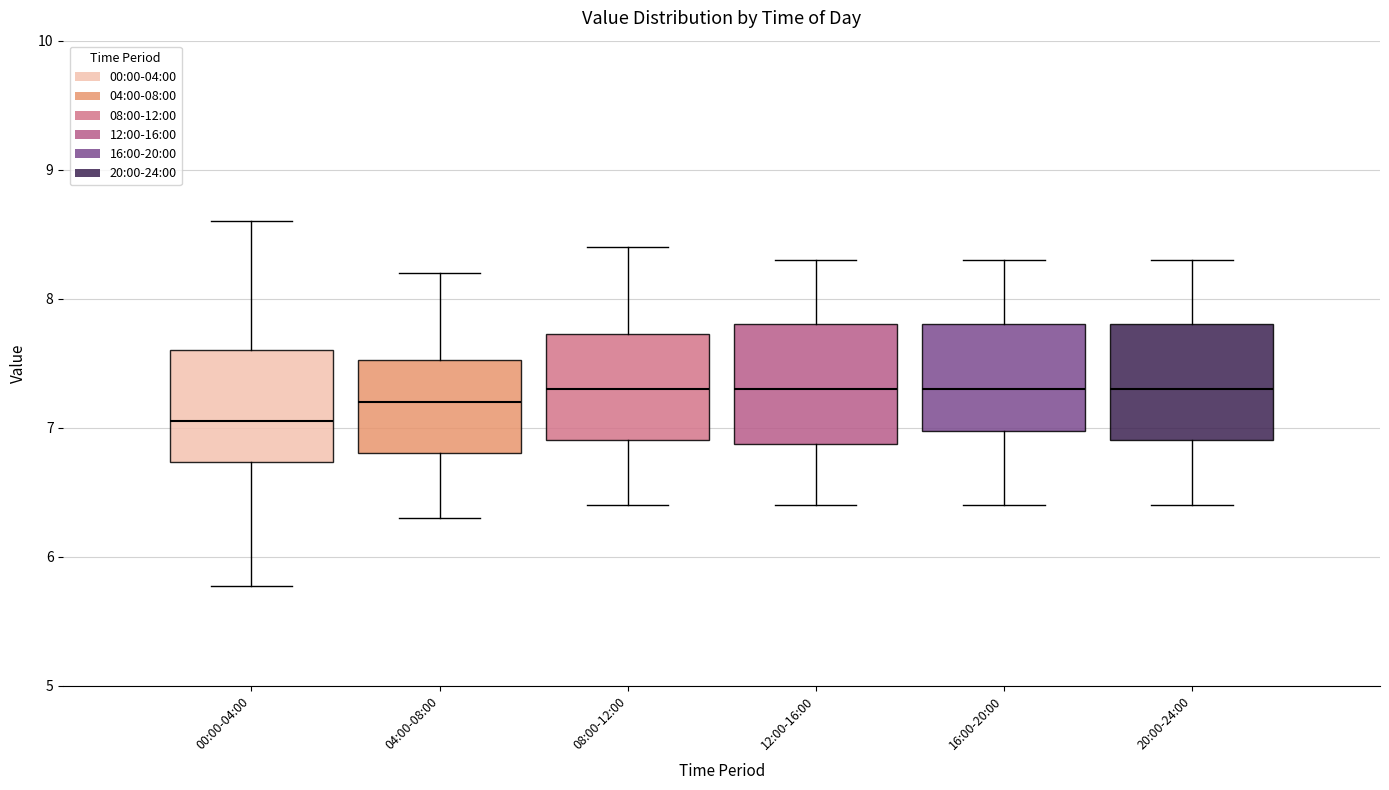

Reading left to right, read every box against the y-axis: the position of its median line, the range the box covers, and the ends of its whiskers. The values are not printed on the chart, so give them approximately, as read against the axis.

00:00-04:00: median 7.1, box 6.7 to 7.6, whiskers 5.8 to 8.6
04:00-08:00: median 7.2, box 6.8 to 7.5, whiskers 6.3 to 8.2
08:00-12:00: median 7.3, box 6.9 to 7.7, whiskers 6.4 to 8.4
12:00-16:00: median 7.3, box 6.9 to 7.8, whiskers 6.4 to 8.3
16:00-20:00: median 7.3, box 7.0 to 7.8, whiskers 6.4 to 8.3
20:00-24:00: median 7.3, box 6.9 to 7.8, whiskers 6.4 to 8.3